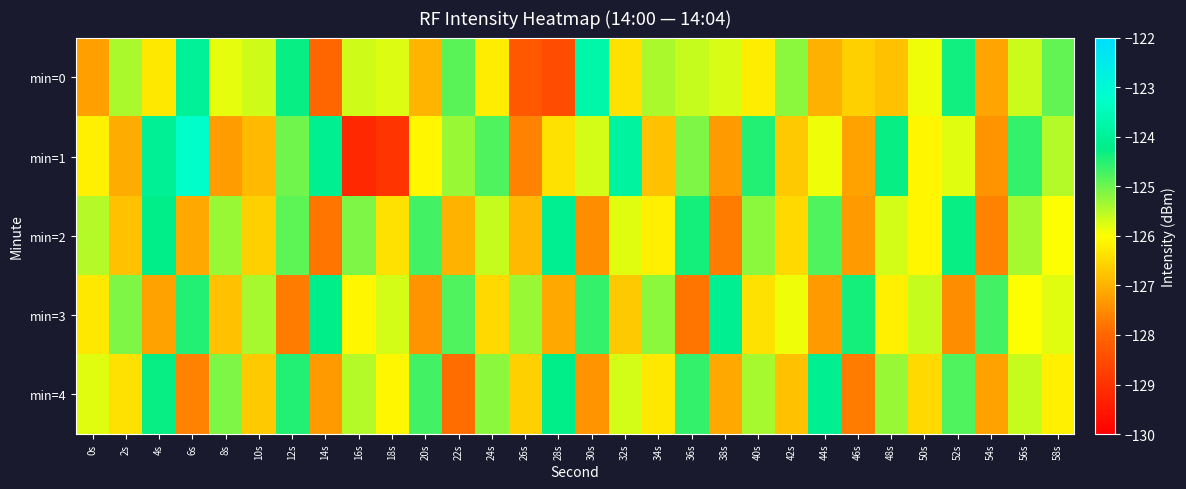

Which series changed the most between 2s and 40s?

min=1